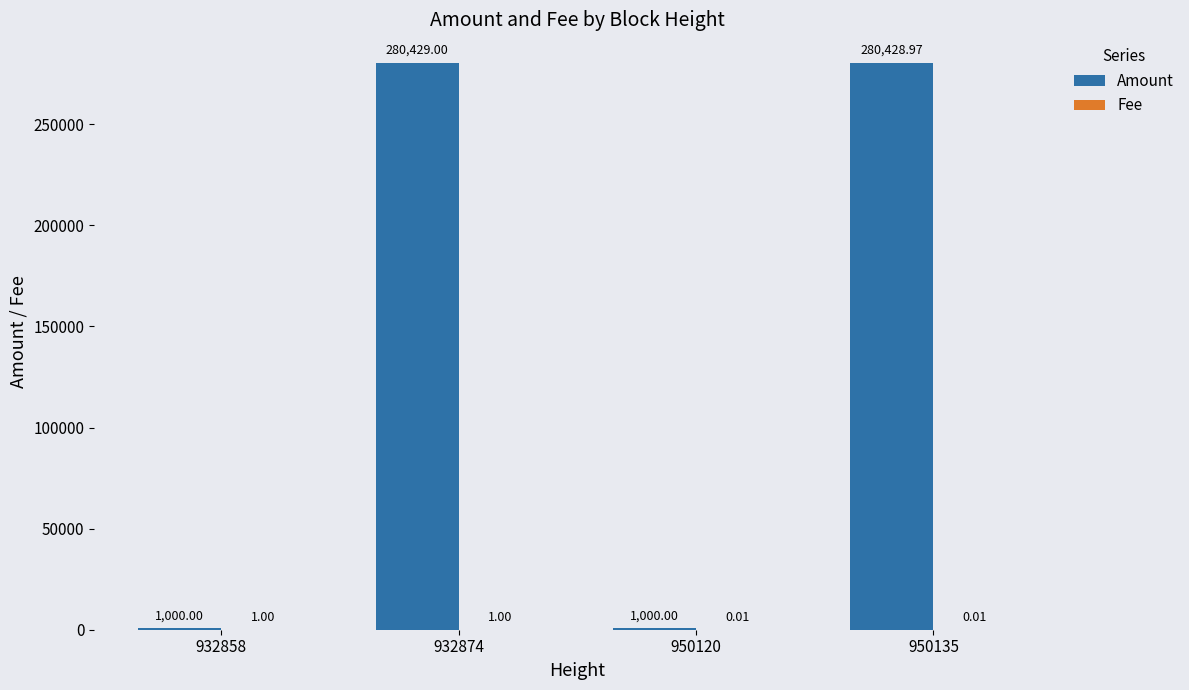

At which category is the sum across all series the highest?

932874